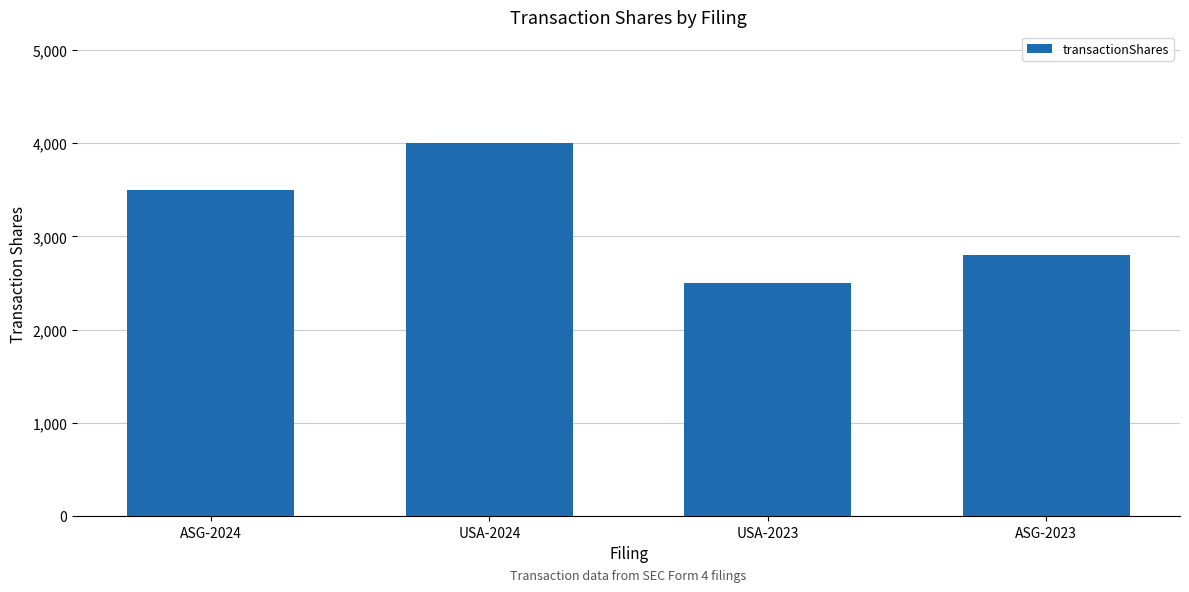

What is the change in value from USA-2023 to ASG-2023?

+300